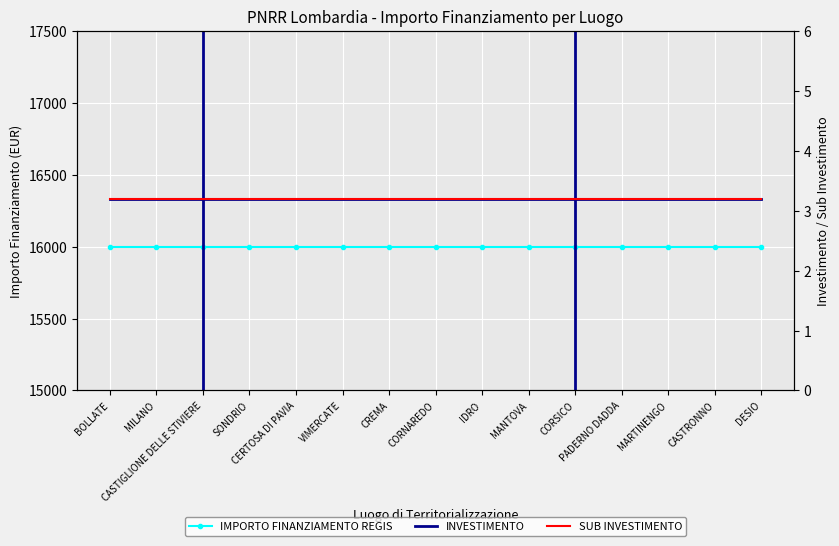

What position from the right is MARTINENGO?

3